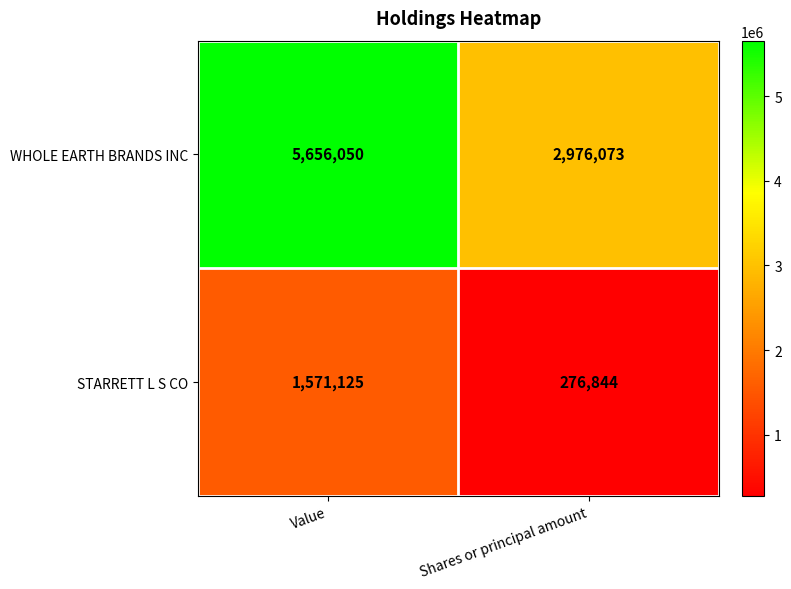

What is the minimum value shown in the chart?

276844